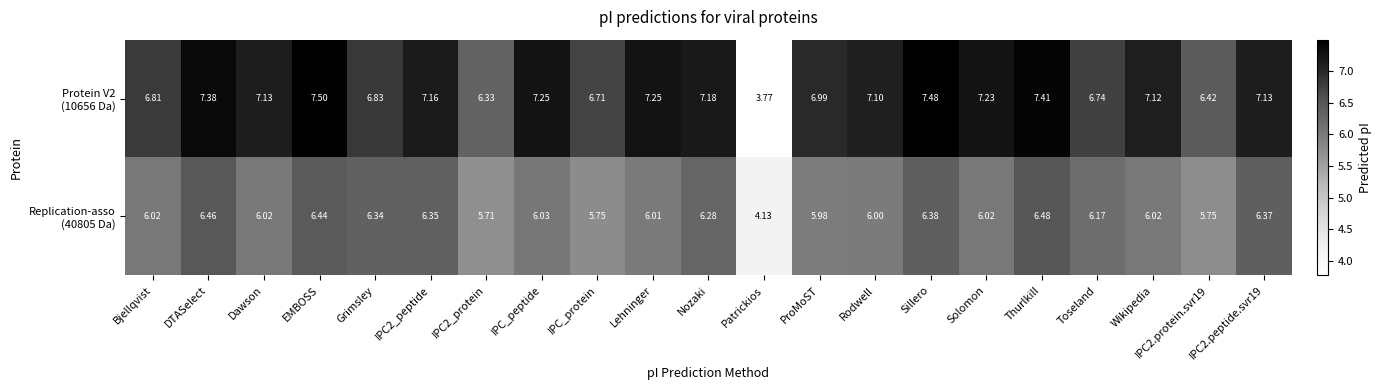

At which category is the sum across all series the highest?

EMBOSS